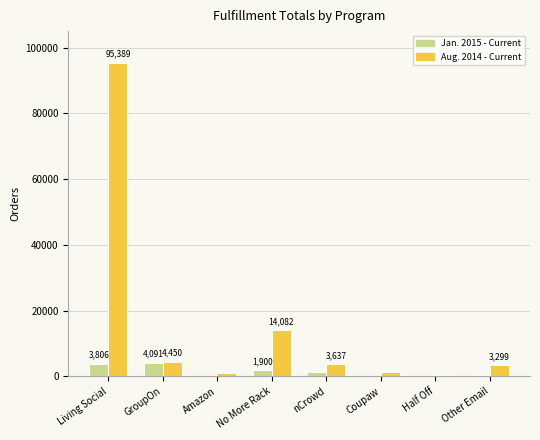

At which label does Aug. 2014 - Current reach its peak?

Living Social